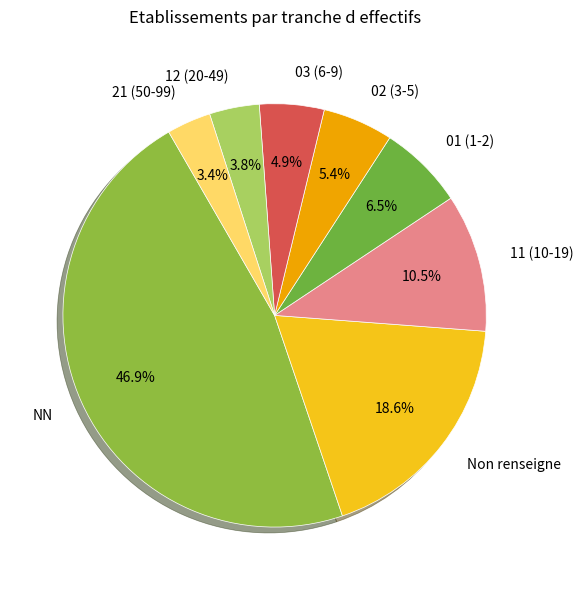

Which has a higher value, 21 (50-99) or 03 (6-9)?

03 (6-9)